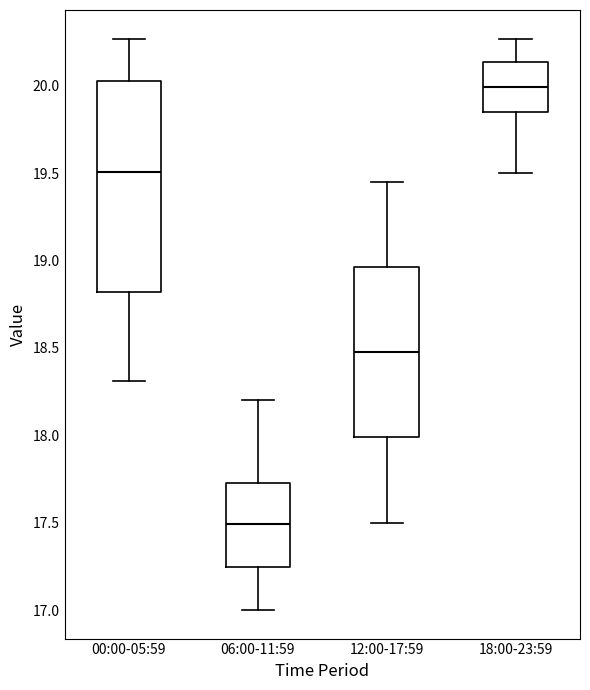

Which box is the tallest, from its lower edge to its upper edge?

00:00-05:59